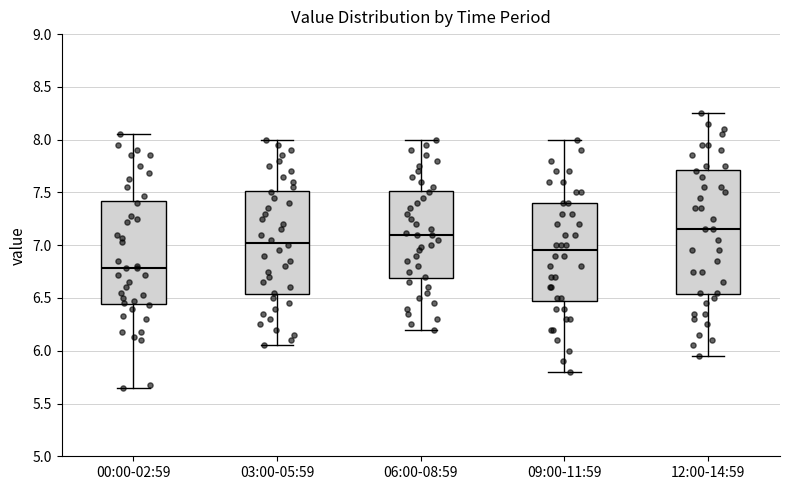

Where is the lower edge of the box for 12:00-14:59 on the y-axis? The values are not printed on the chart, so give them approximately, as read against the axis.

6.55